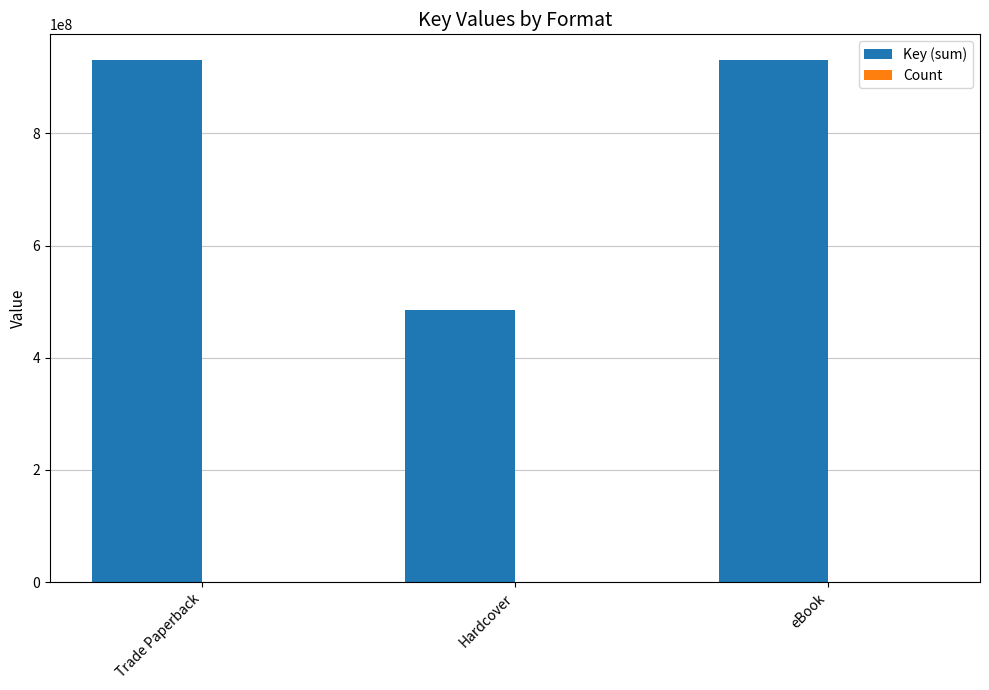

Which series changed the most between Trade Paperback and Hardcover?

Key (sum)